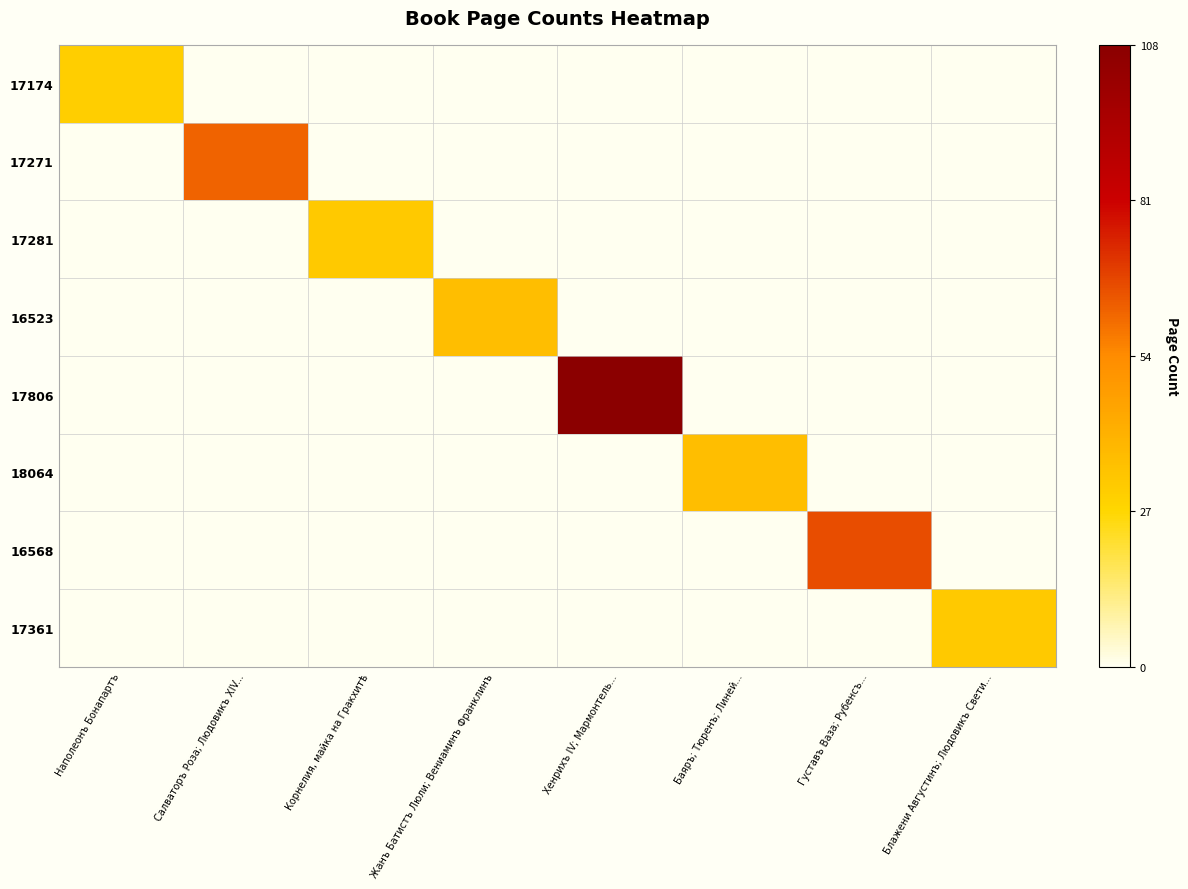

Reading left to right, list all the values displayed in this chart.

17174: Наполеонъ Бонапартъ=0.3	Салваторъ Роза; Людовикъ XIV...=0.0	Корнелия, майка на Гракхитѣ=0.0	Жанъ Батистъ Люли; Вениаминъ Франклинъ=0.0	Хенрихъ IV; Мармонтель...=0.0	Баяръ; Тюренъ; Линей...=0.0	Густавъ Ваза; Рубенсъ...=0.0	Блажени Августинъ; Людовикъ Свети...=0.0
17271: Наполеонъ Бонапартъ=0.0	Салваторъ Роза; Людовикъ XIV...=0.6	Корнелия, майка на Гракхитѣ=0.0	Жанъ Батистъ Люли; Вениаминъ Франклинъ=0.0	Хенрихъ IV; Мармонтель...=0.0	Баяръ; Тюренъ; Линей...=0.0	Густавъ Ваза; Рубенсъ...=0.0	Блажени Августинъ; Людовикъ Свети...=0.0
17281: Наполеонъ Бонапартъ=0.0	Салваторъ Роза; Людовикъ XIV...=0.0	Корнелия, майка на Гракхитѣ=0.3	Жанъ Батистъ Люли; Вениаминъ Франклинъ=0.0	Хенрихъ IV; Мармонтель...=0.0	Баяръ; Тюренъ; Линей...=0.0	Густавъ Ваза; Рубенсъ...=0.0	Блажени Августинъ; Людовикъ Свети...=0.0
16523: Наполеонъ Бонапартъ=0.0	Салваторъ Роза; Людовикъ XIV...=0.0	Корнелия, майка на Гракхитѣ=0.0	Жанъ Батистъ Люли; Вениаминъ Франклинъ=0.3	Хенрихъ IV; Мармонтель...=0.0	Баяръ; Тюренъ; Линей...=0.0	Густавъ Ваза; Рубенсъ...=0.0	Блажени Августинъ; Людовикъ Свети...=0.0
17806: Наполеонъ Бонапартъ=0.0	Салваторъ Роза; Людовикъ XIV...=0.0	Корнелия, майка на Гракхитѣ=0.0	Жанъ Батистъ Люли; Вениаминъ Франклинъ=0.0	Хенрихъ IV; Мармонтель...=1.0	Баяръ; Тюренъ; Линей...=0.0	Густавъ Ваза; Рубенсъ...=0.0	Блажени Августинъ; Людовикъ Свети...=0.0
18064: Наполеонъ Бонапартъ=0.0	Салваторъ Роза; Людовикъ XIV...=0.0	Корнелия, майка на Гракхитѣ=0.0	Жанъ Батистъ Люли; Вениаминъ Франклинъ=0.0	Хенрихъ IV; Мармонтель...=0.0	Баяръ; Тюренъ; Линей...=0.3	Густавъ Ваза; Рубенсъ...=0.0	Блажени Августинъ; Людовикъ Свети...=0.0
16568: Наполеонъ Бонапартъ=0.0	Салваторъ Роза; Людовикъ XIV...=0.0	Корнелия, майка на Гракхитѣ=0.0	Жанъ Батистъ Люли; Вениаминъ Франклинъ=0.0	Хенрихъ IV; Мармонтель...=0.0	Баяръ; Тюренъ; Линей...=0.0	Густавъ Ваза; Рубенсъ...=0.6	Блажени Августинъ; Людовикъ Свети...=0.0
17361: Наполеонъ Бонапартъ=0.0	Салваторъ Роза; Людовикъ XIV...=0.0	Корнелия, майка на Гракхитѣ=0.0	Жанъ Батистъ Люли; Вениаминъ Франклинъ=0.0	Хенрихъ IV; Мармонтель...=0.0	Баяръ; Тюренъ; Линей...=0.0	Густавъ Ваза; Рубенсъ...=0.0	Блажени Августинъ; Людовикъ Свети...=0.3